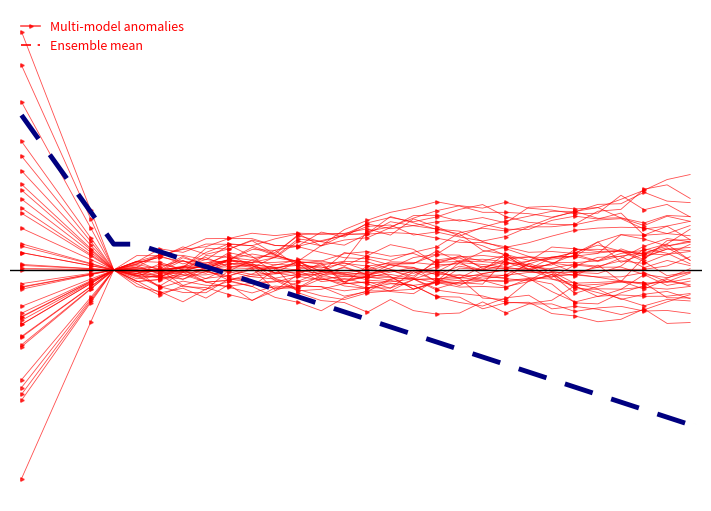

After their last crossing, which series has the higher values: Ensemble mean or Multi-model anomalies?

Multi-model anomalies